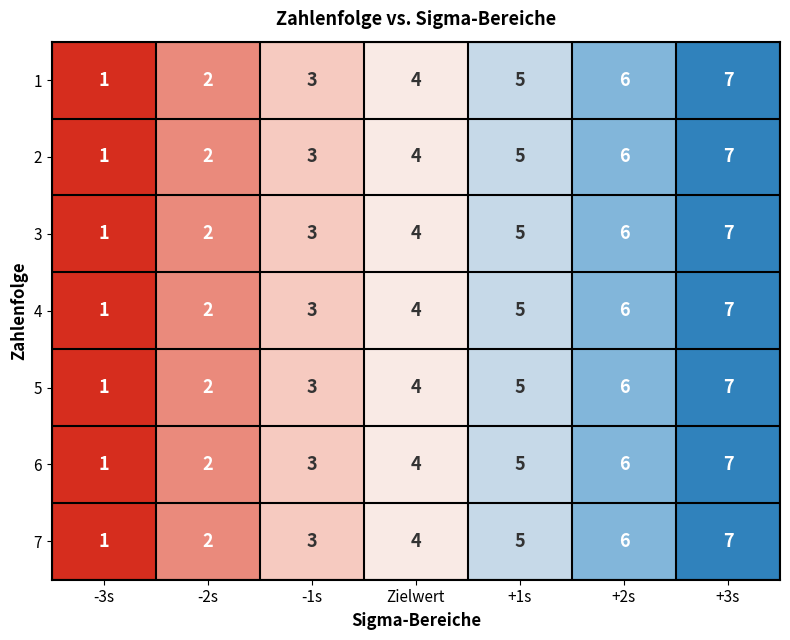

The 6 series shows 9 at +2s. True or false?

False